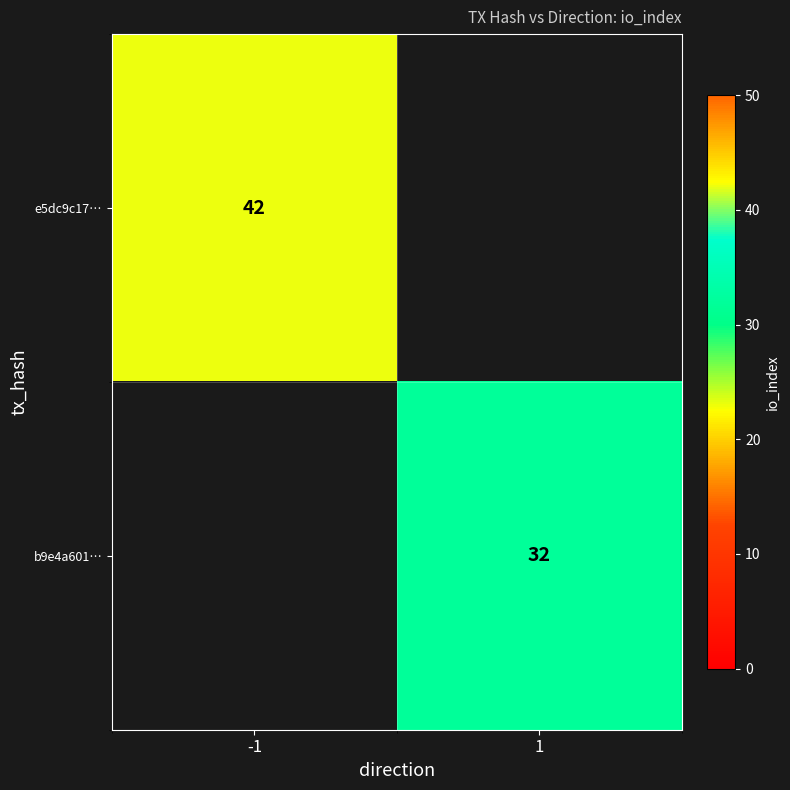

The value of e5dc9c17… at -1 is 15. True or false?

False